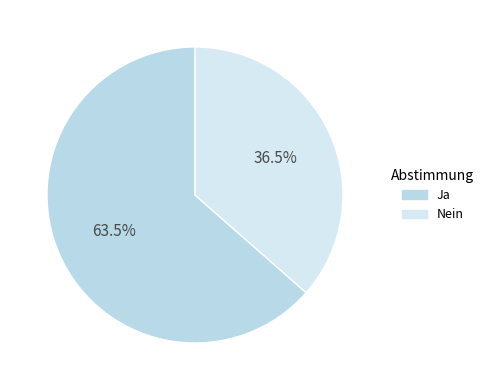

To the nearest percent, what portion does Nein represent?

36%